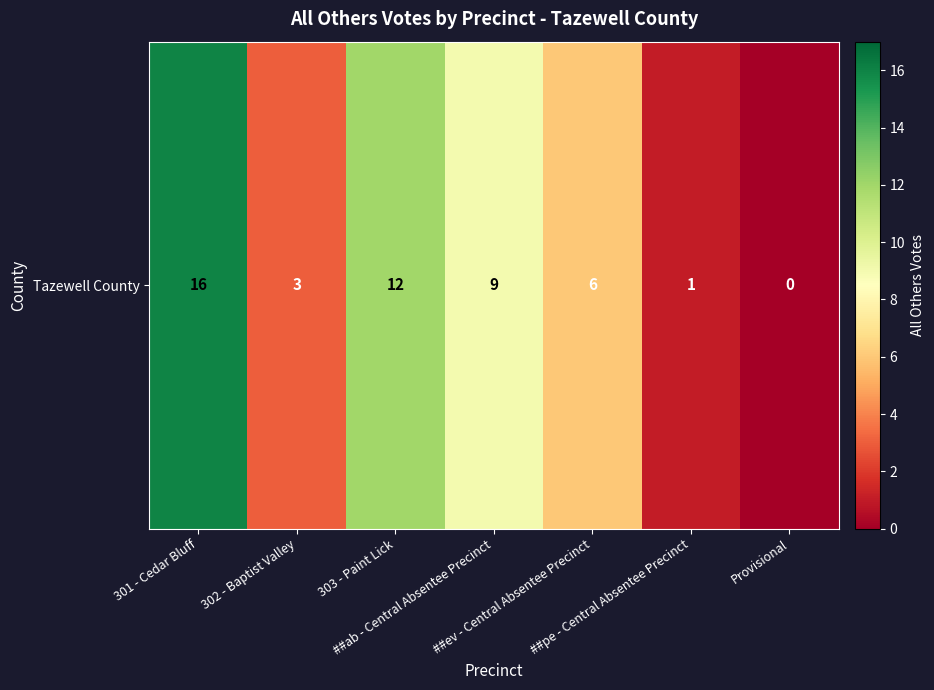

Which category has the highest value across all series?

301 - Cedar Bluff